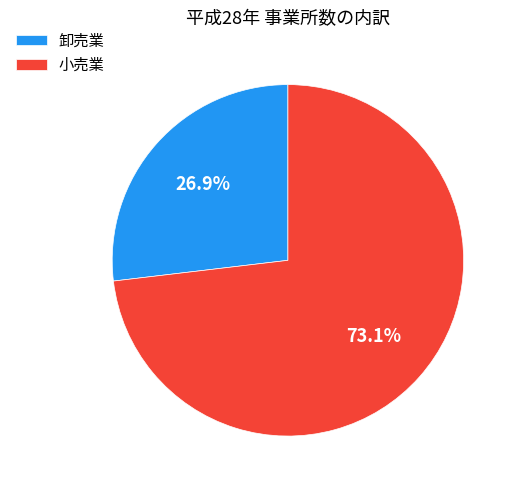

Is it true that 卸売業 is 22% of the pie?

False